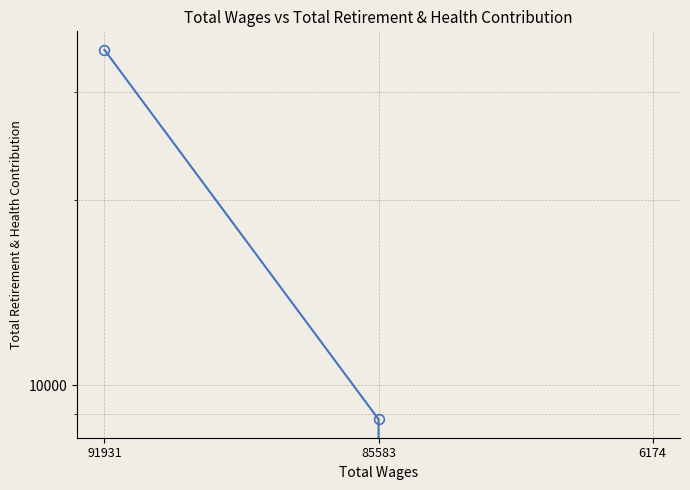

What is the average value?

14637